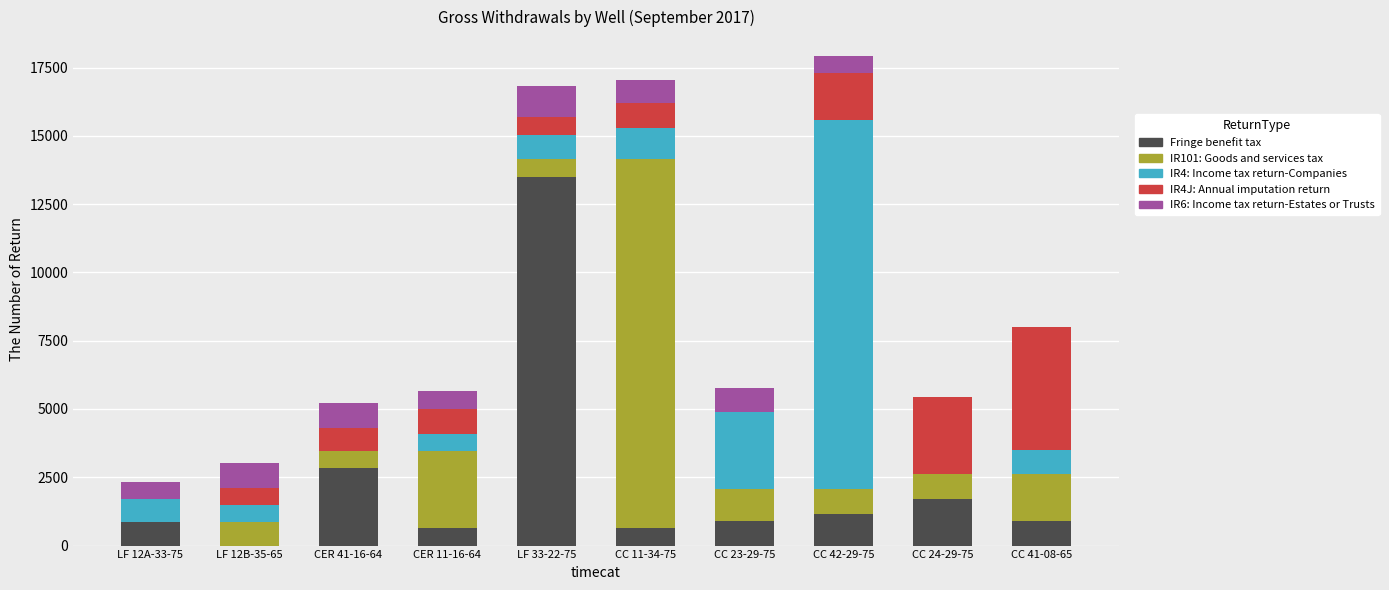

What is the total value across all series at CER 41-16-64?

5214.8